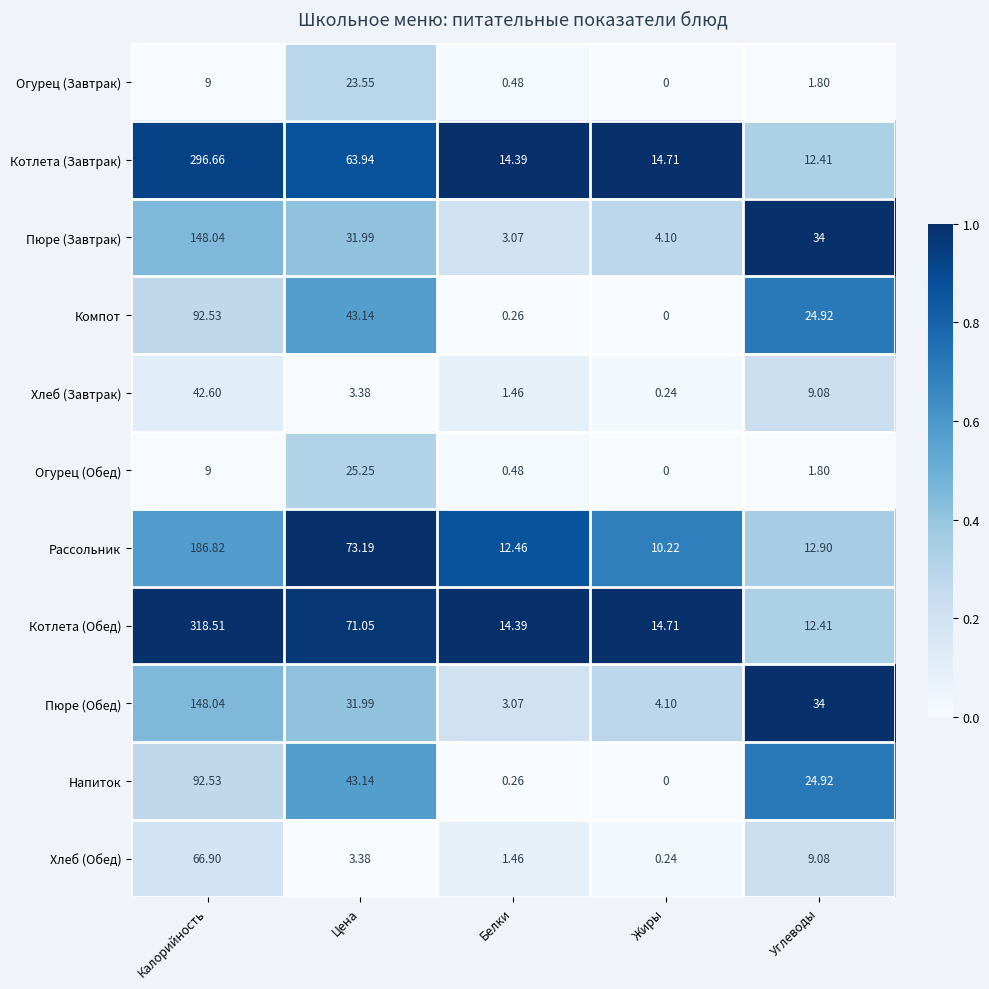

Which series changed the most between Калорийность and Цена?

Котлета (Обед)